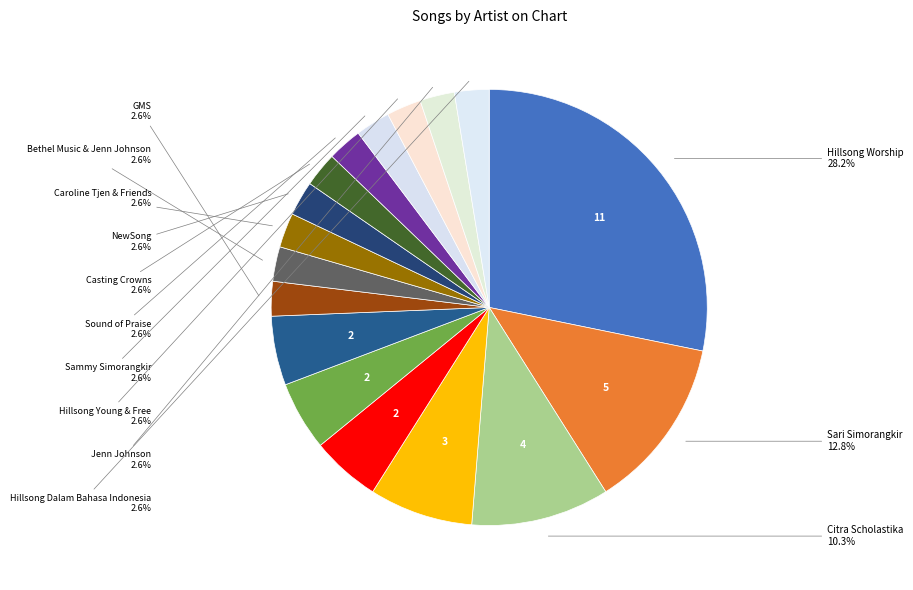

Count the number of slices in the pie.

17